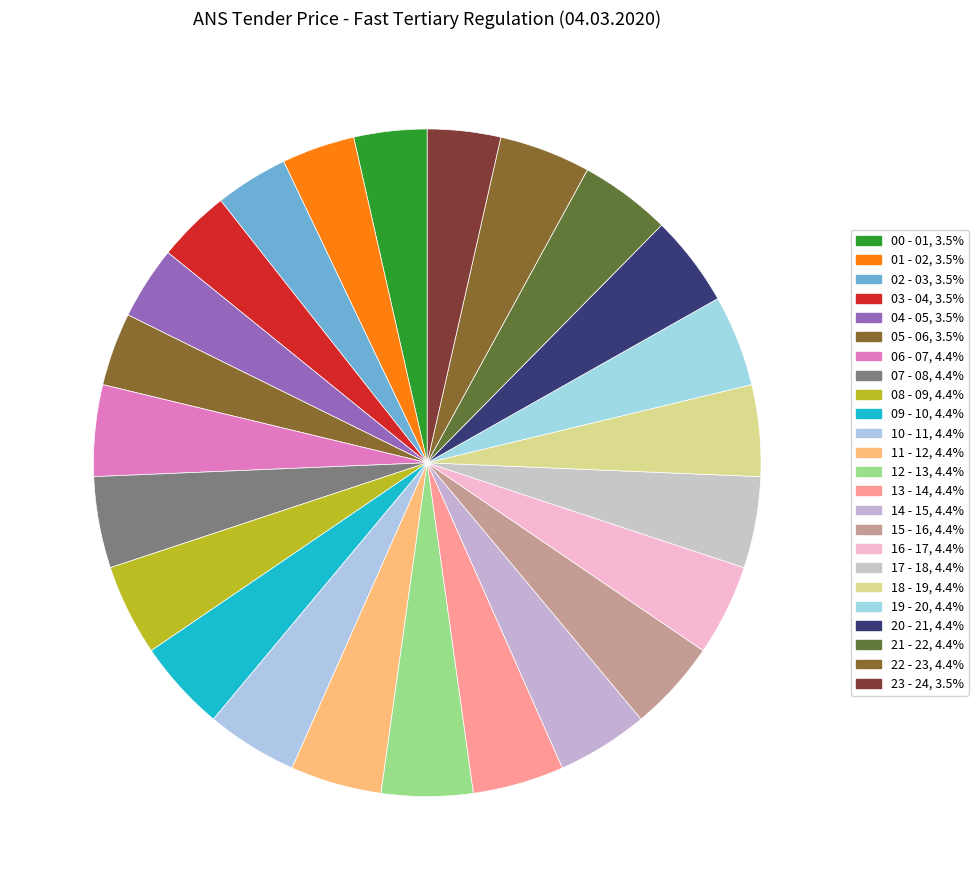

To the nearest percent, what is the average slice percentage?

4%